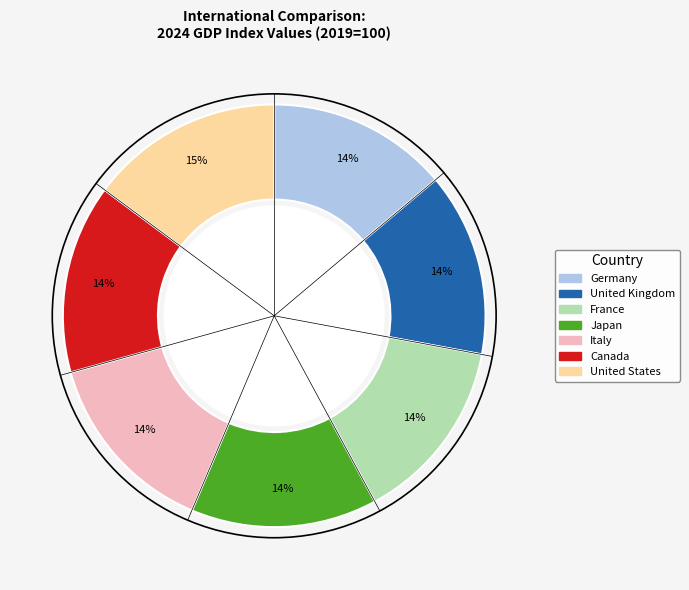

True or false: Japan accounts for 20% of the total.

False